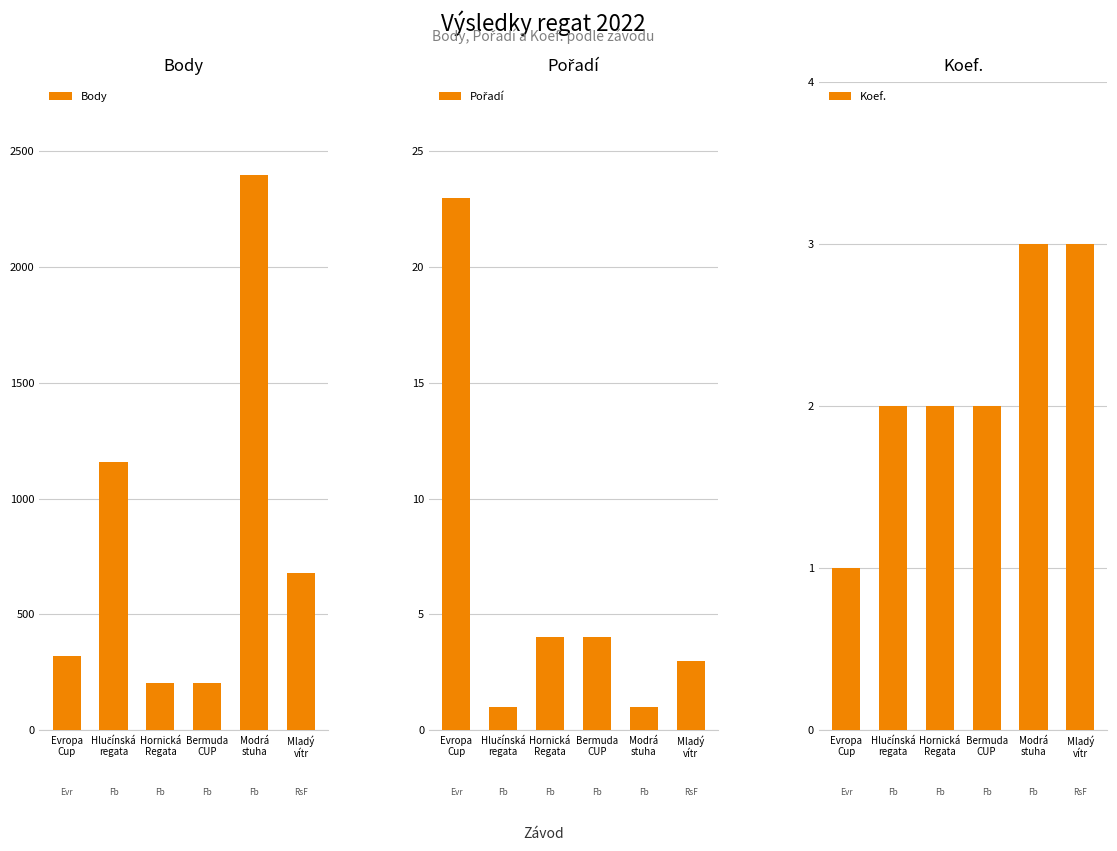

What is the total value across all series at Evropa
Cup?

343